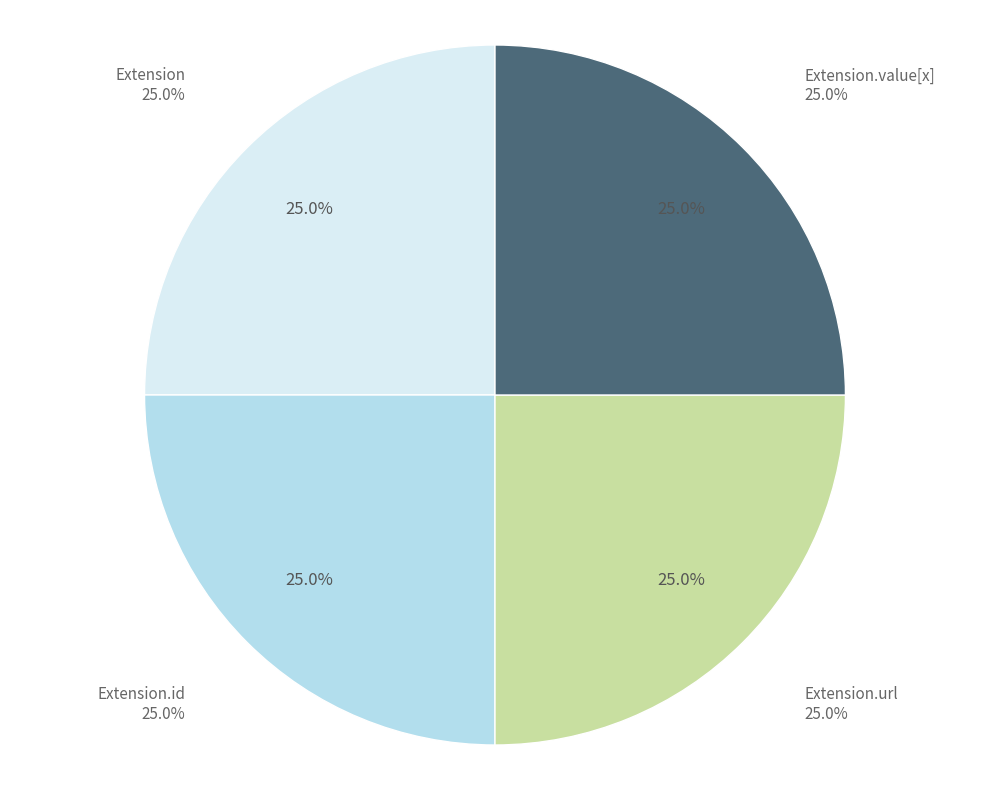

What is the total percentage of Extension and Extension.url?

50.0%